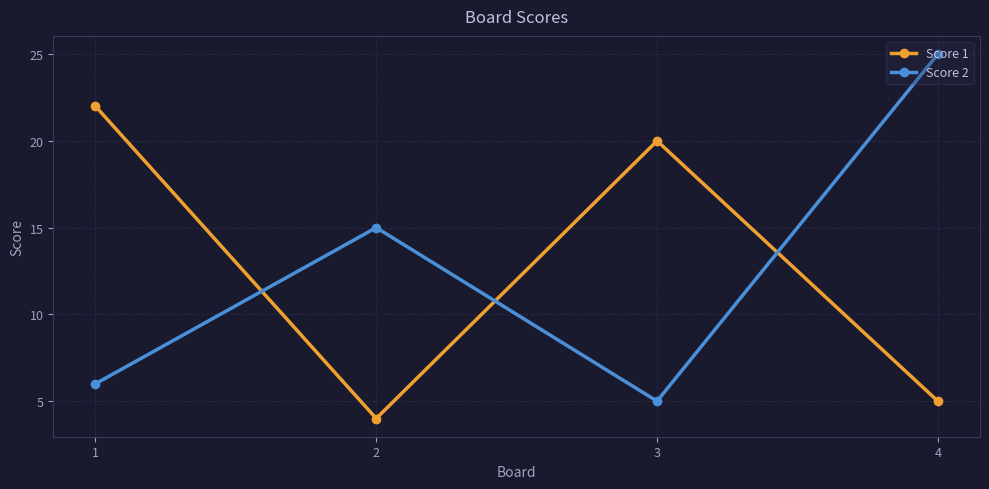

Is it true that Score 1 equals 22 at 1?

True